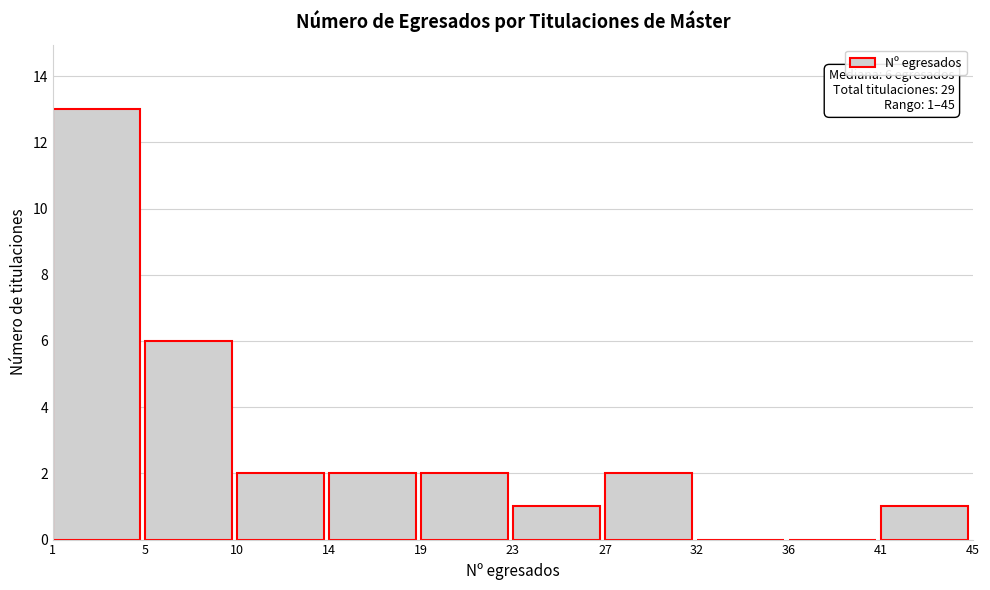

Which range on the x-axis has the tallest bar?

1 to 5